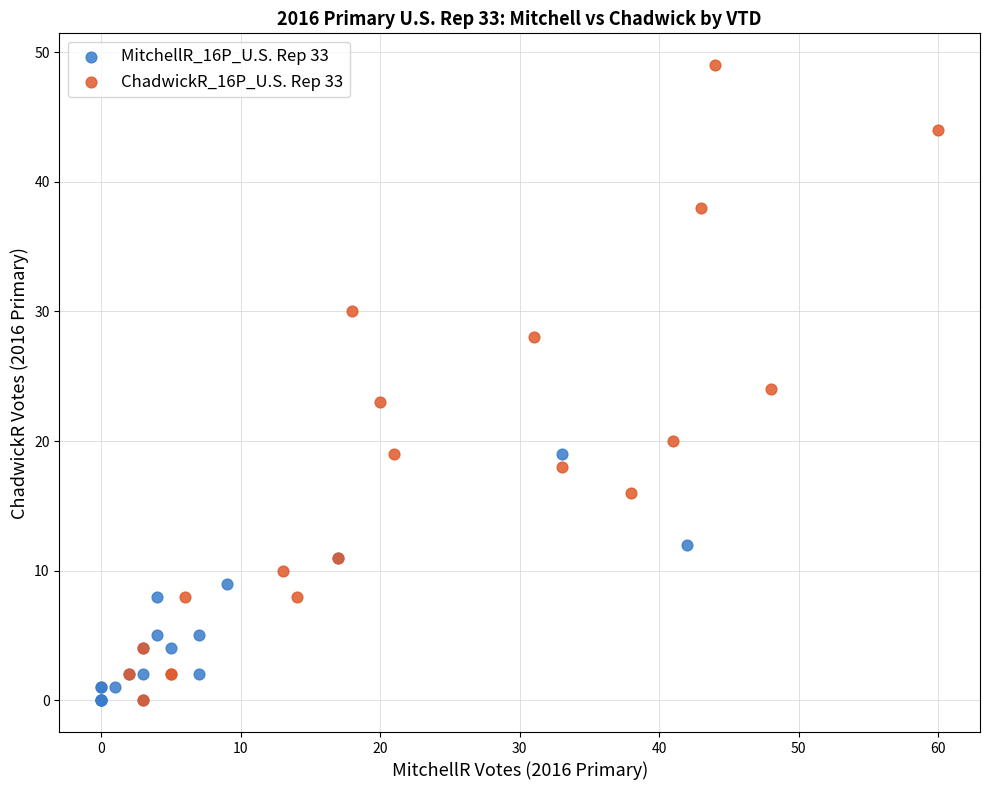

Which series contains the highest Y value?

ChadwickR_16P_U.S. Rep 33